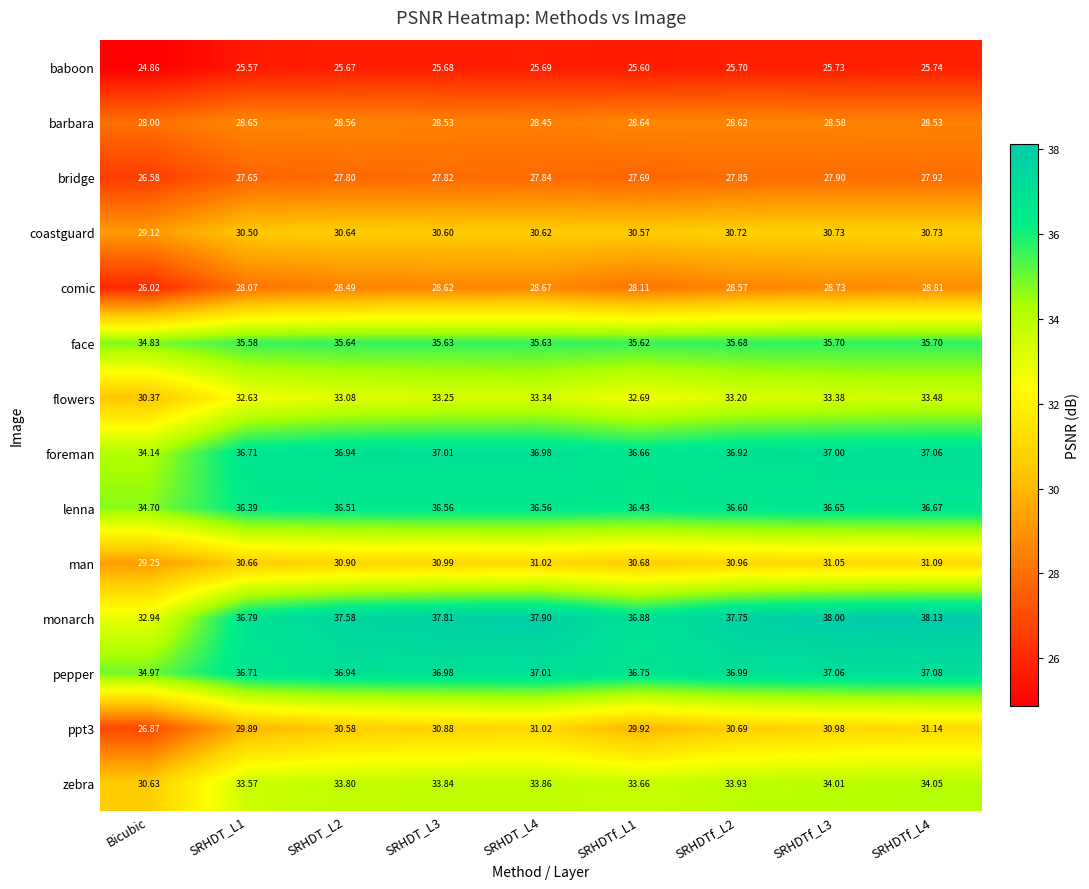

What is the total value across all series at SRHDT_L2?

453.1